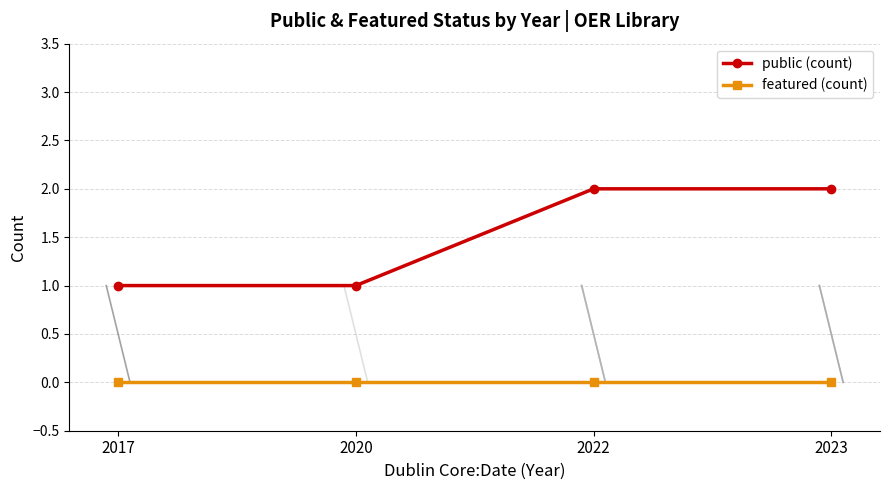

True or false: public (count) and featured (count) cross at least once.

False